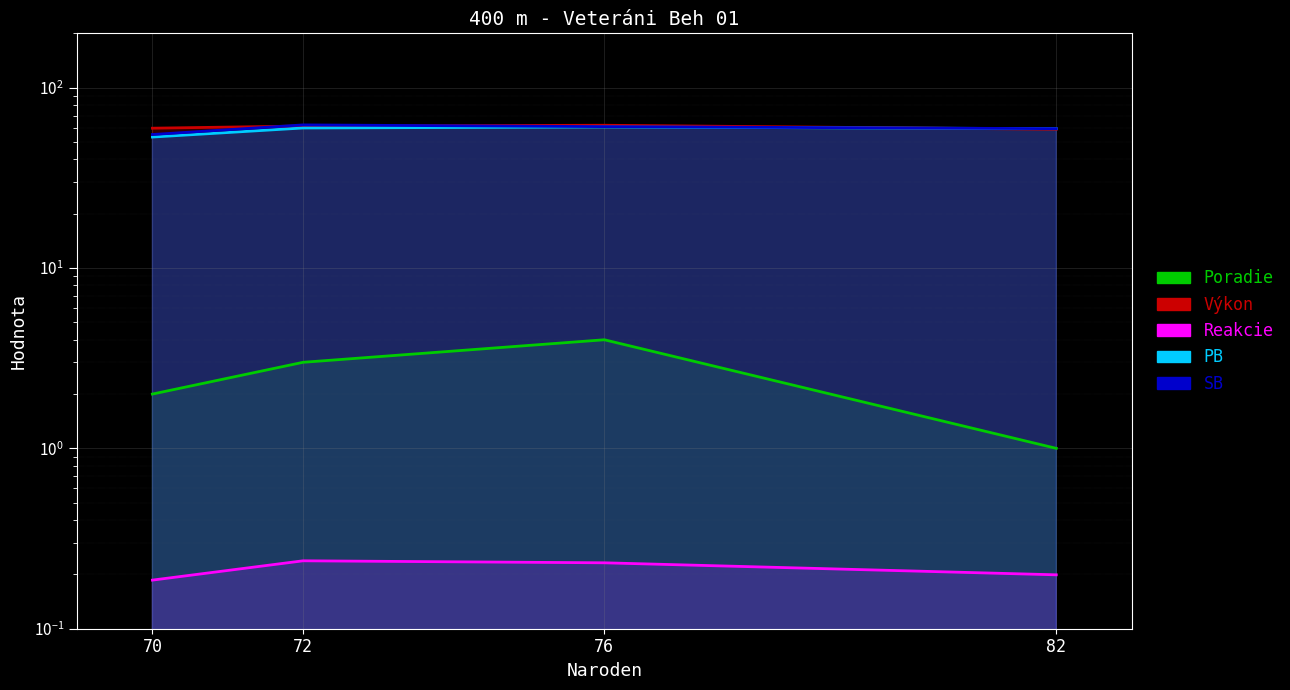

Is it true that Reakcie equals 0.1 at 76?

False